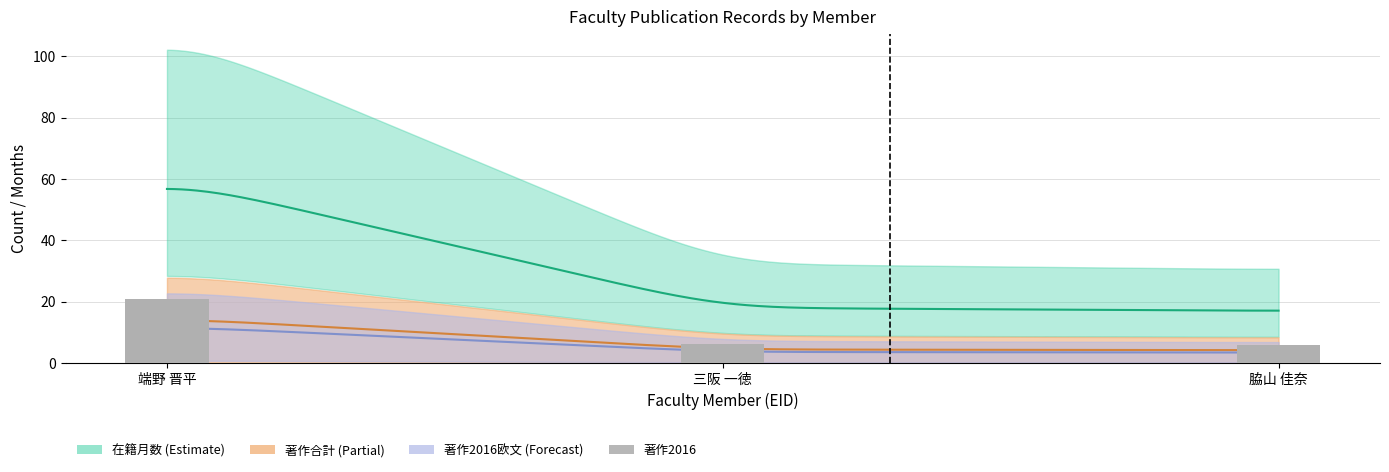

The value at 端野 晋平 is 21.0. True or false?

True